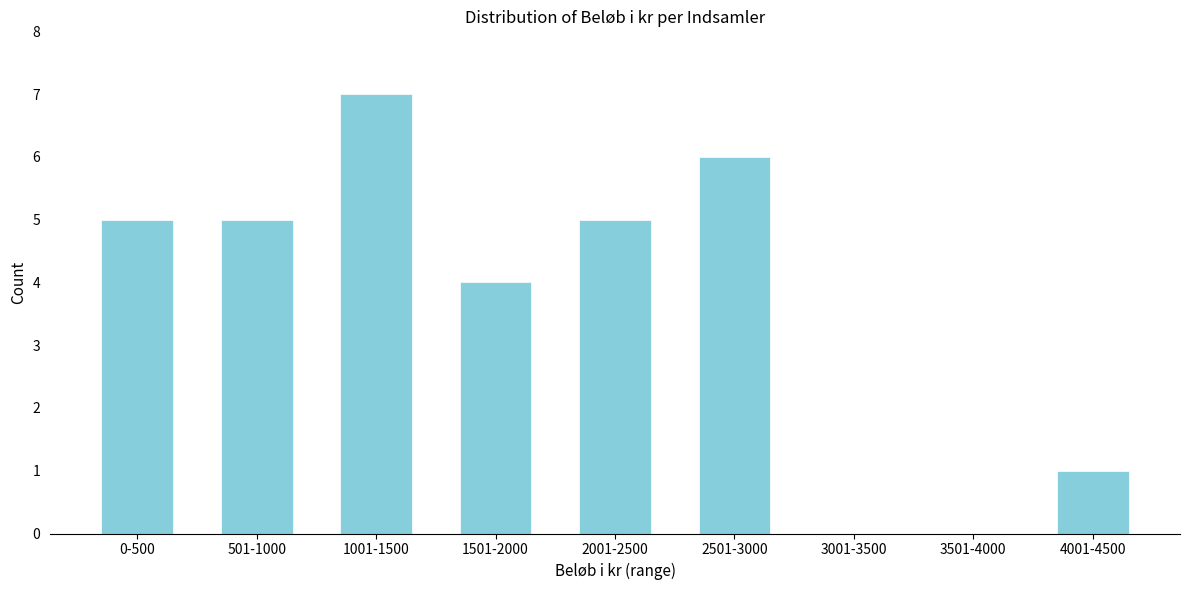

Reading left to right, transcribe all the data shown in this chart.

0-500=5	501-1000=5	1001-1500=7	1501-2000=4	2001-2500=5	2501-3000=6	3001-3500=0	3501-4000=0	4001-4500=1